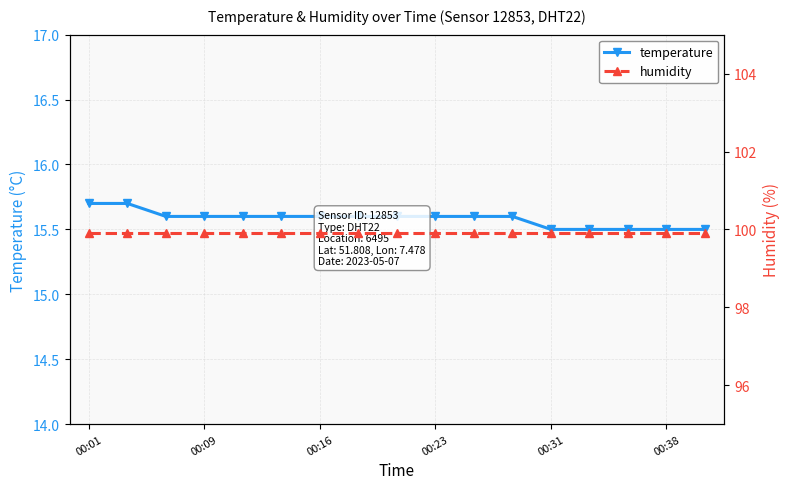

Count the temperature values in the range 15 to 16.

17